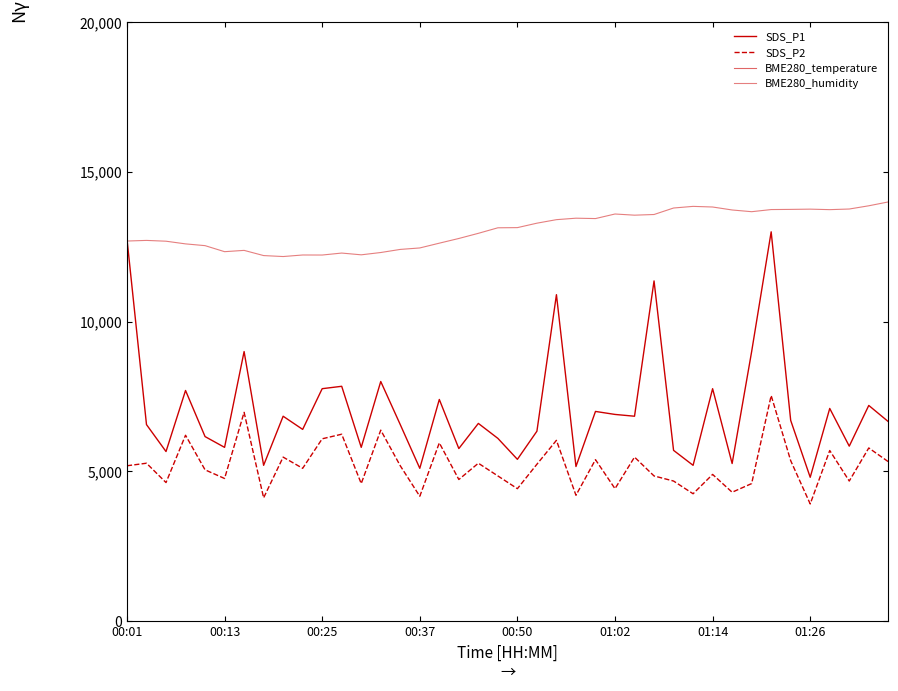

The BME280_temperature series shows 5682453.7 at 01:14. True or false?

False